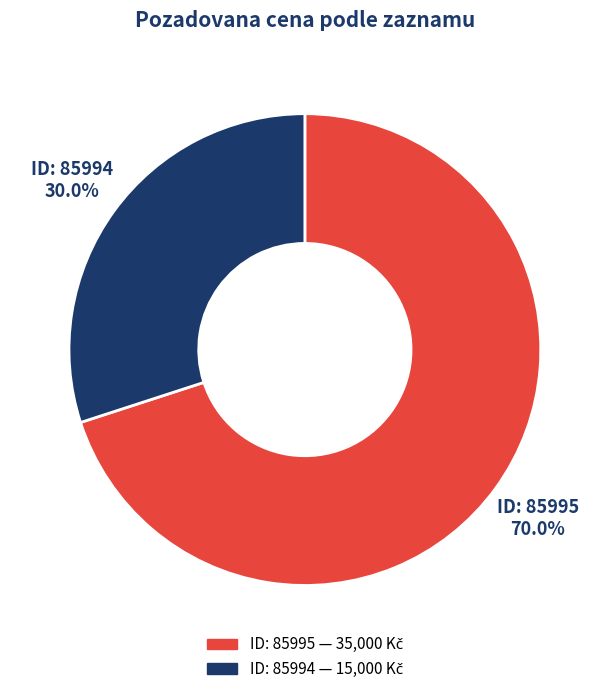

Is there any slice that represents more than half of the pie?

Yes